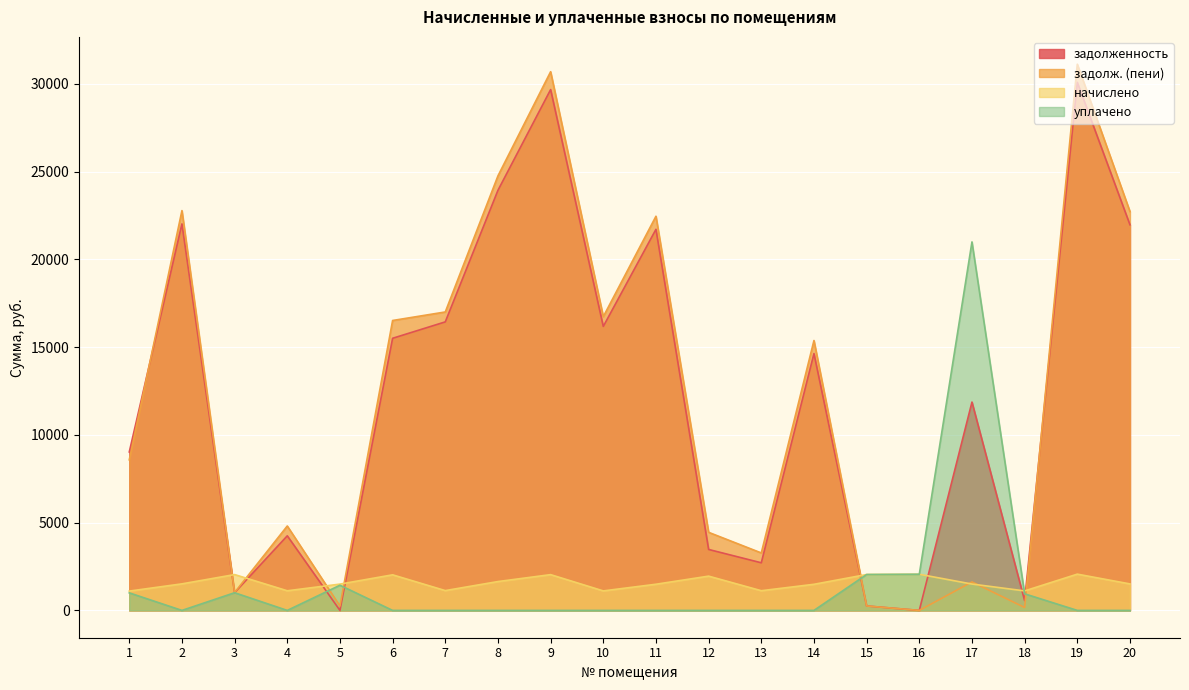

Which category has the highest value in the уплачено series?

17